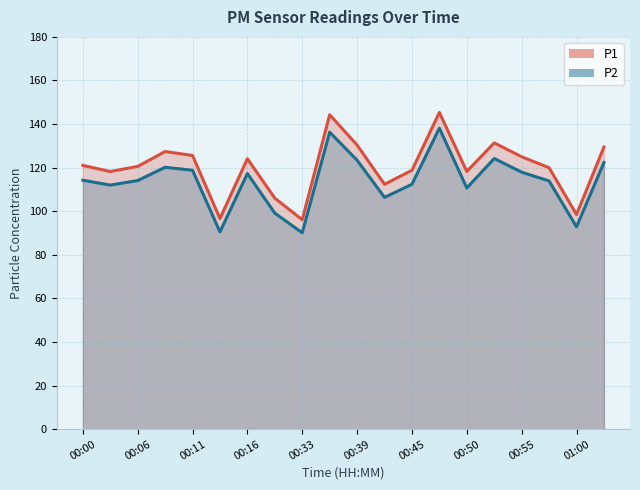

How many lines are shown in the chart?

2